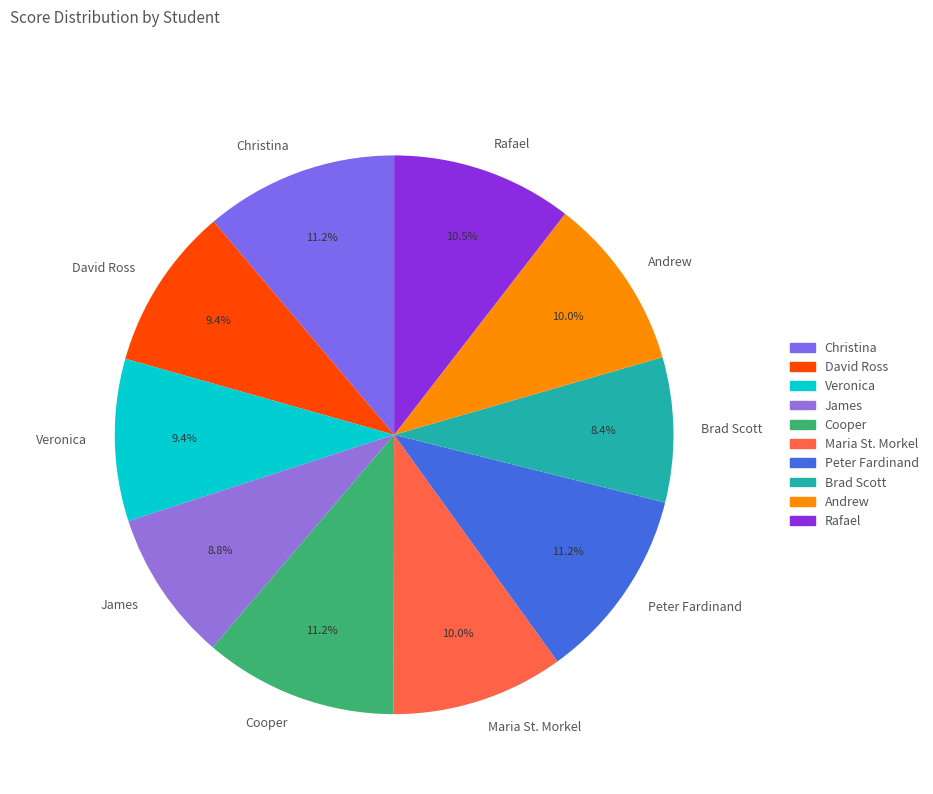

How many slices are in this pie chart?

10